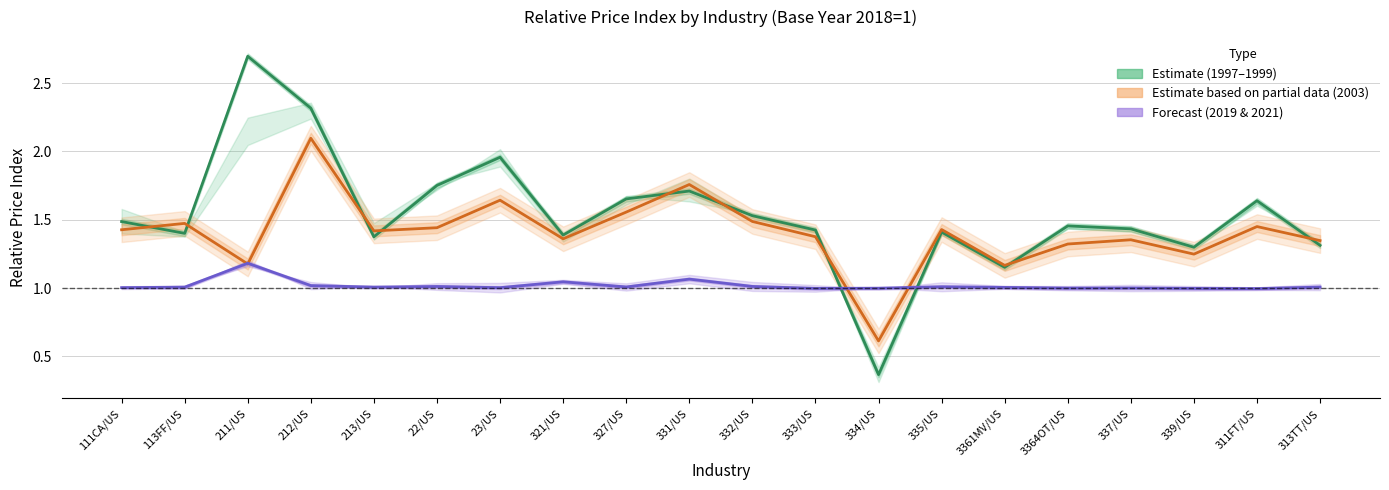

How many times do Forecast (2019 & 2021) and Estimate based on partial data (2003) cross each other?

4